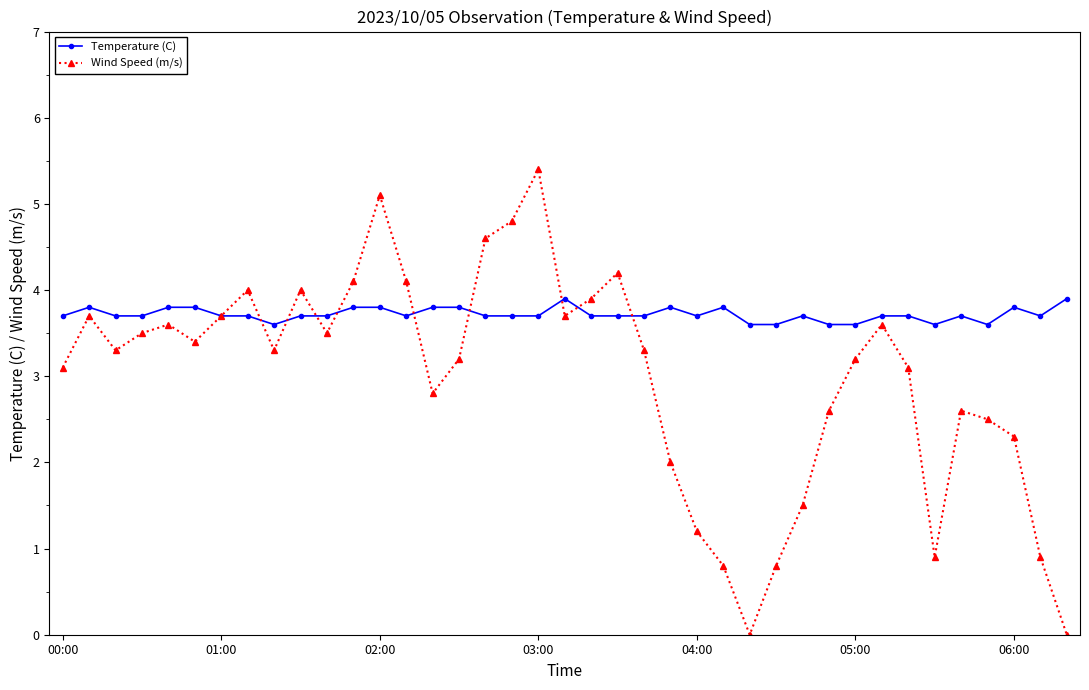

Count the number of categories in the chart.

39